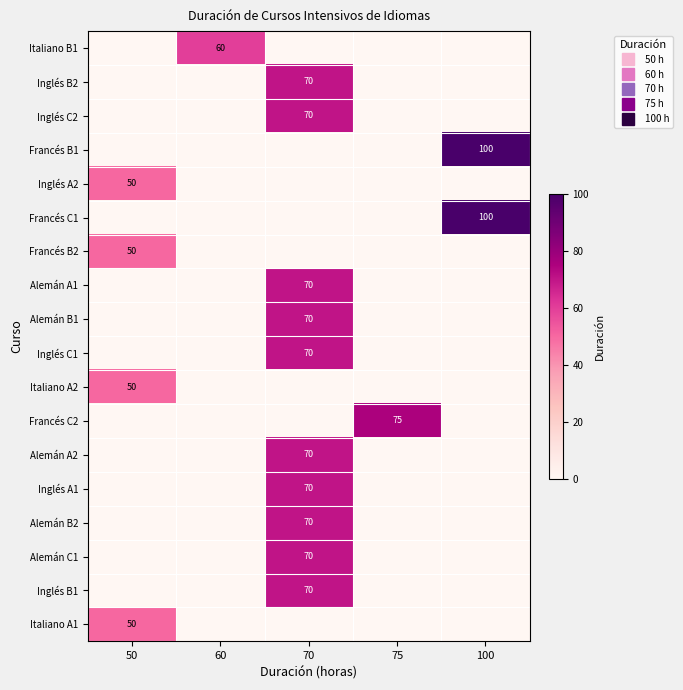

Which has a higher value, 60 or 100?

60